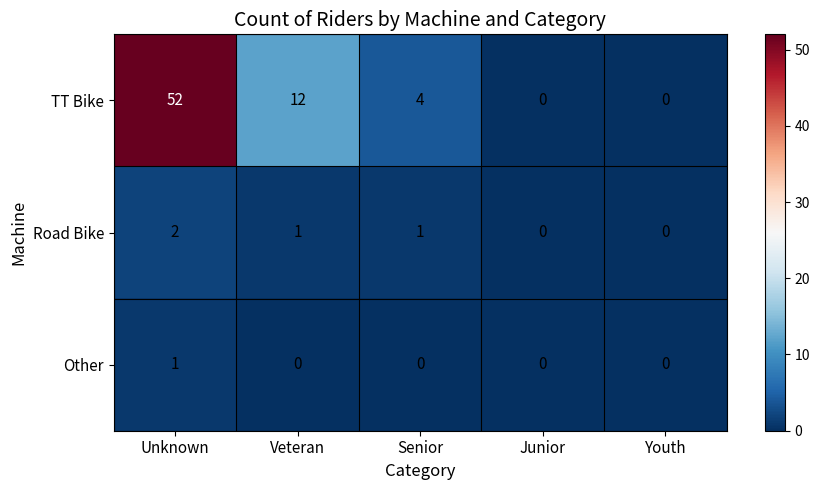

What is the greatest value displayed?

52